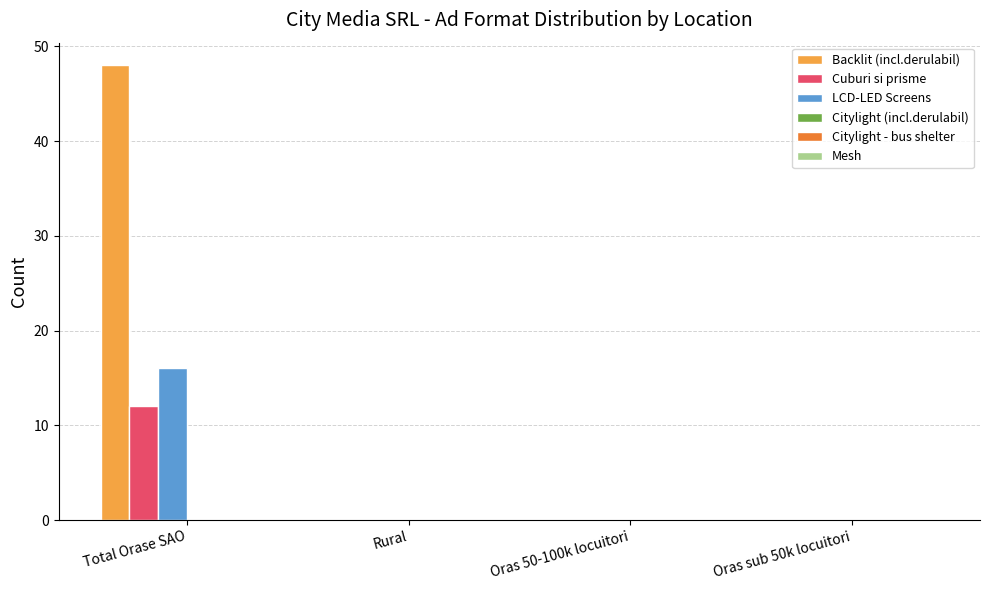

At which category is the sum across all series the highest?

Total Orase SAO